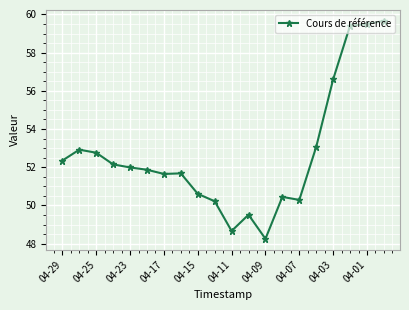

What is the value of the 13th point from the left?

48.3